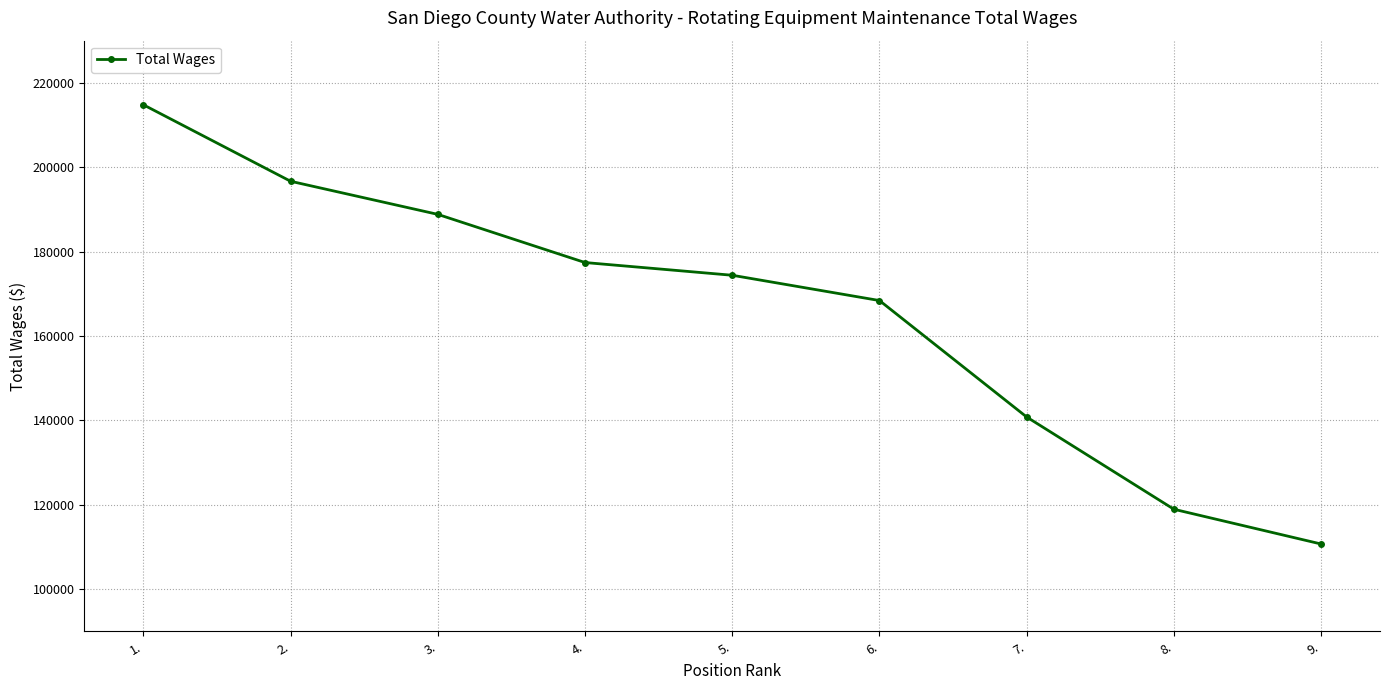

Approximately how many times larger is the value at 5. compared to 9.?

1.6